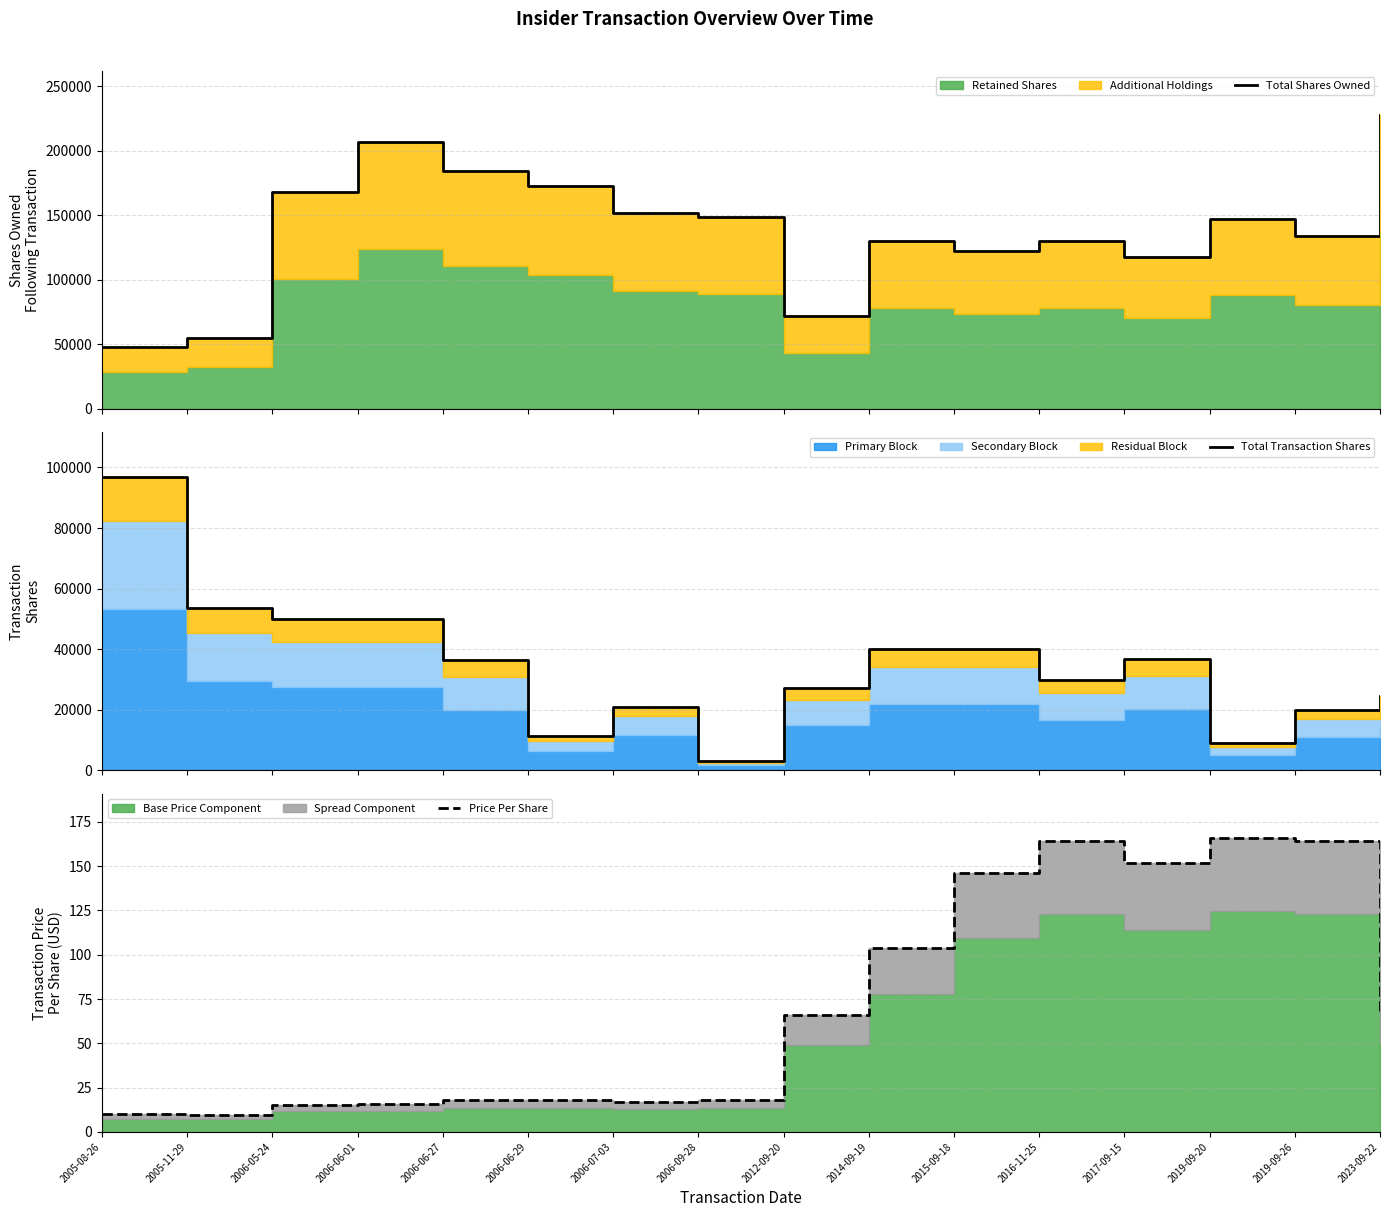

What is the value of the Total Transaction Shares point at the 12th from the left?

30000.0